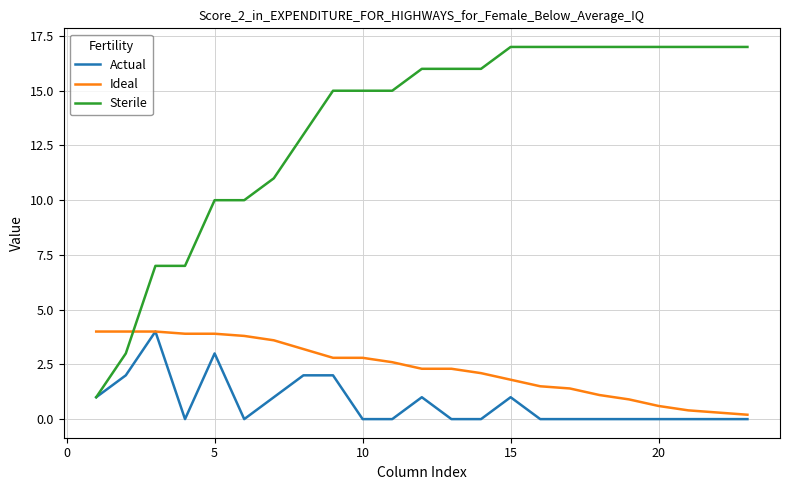

True or false: Sterile and Ideal cross at least once.

True